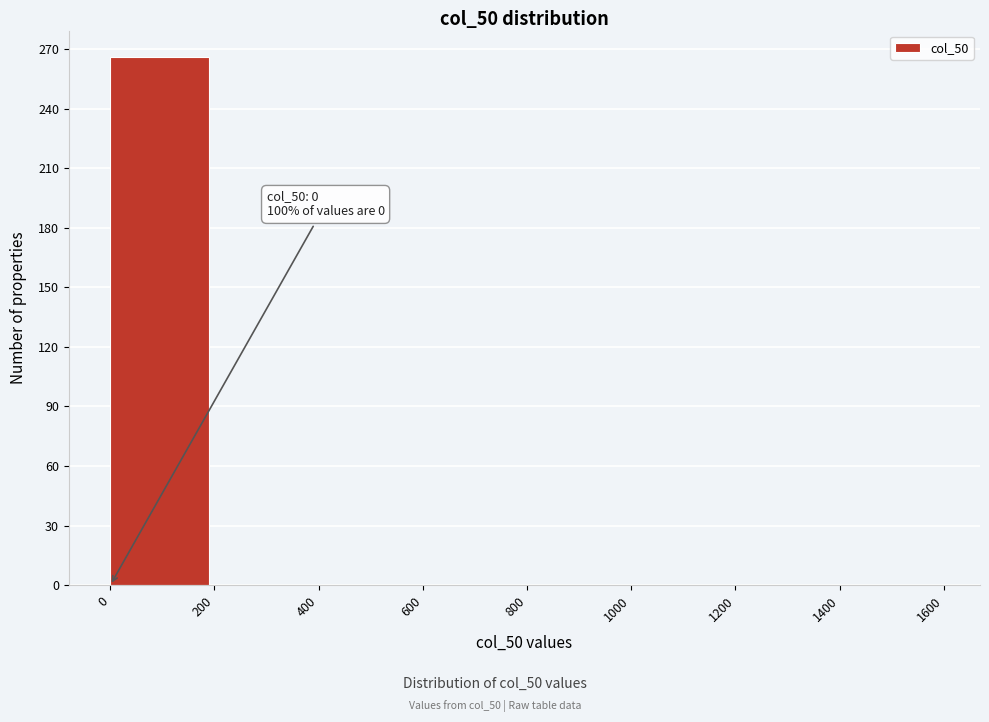

Which range on the x-axis has the tallest bar?

0 to 200